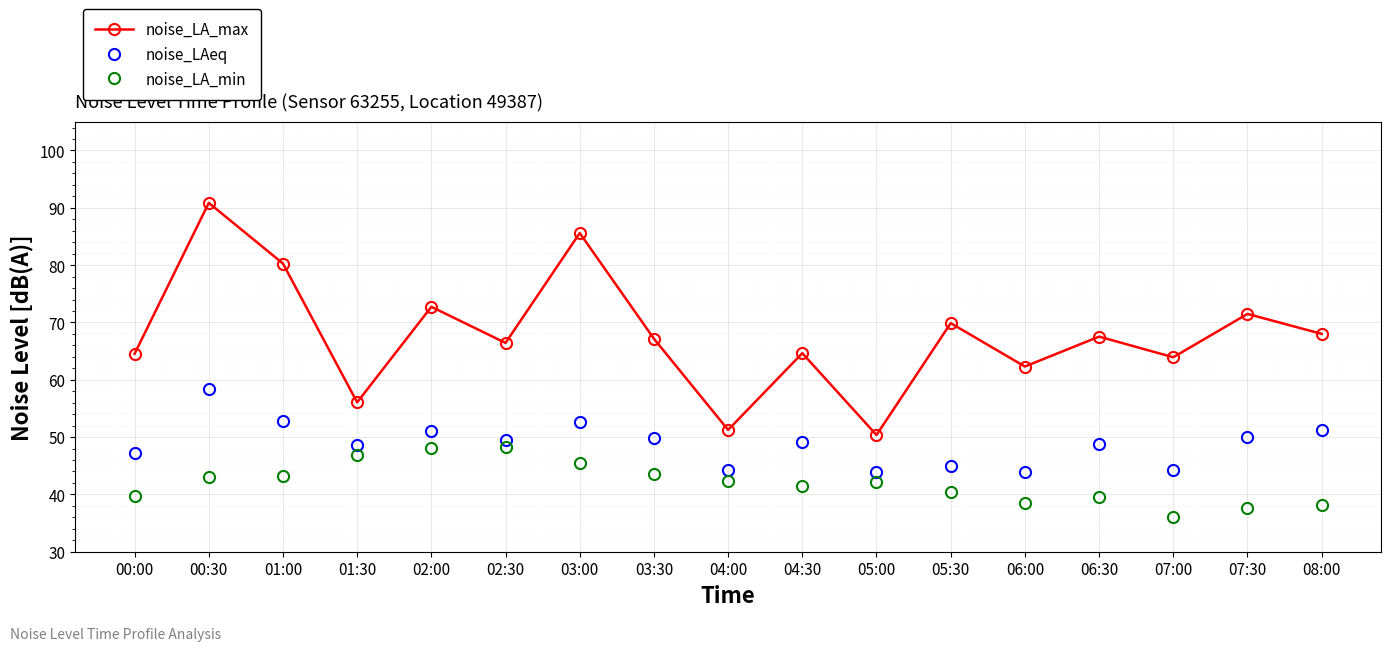

What value does the noise_LA_max series have at 00:30?

90.9